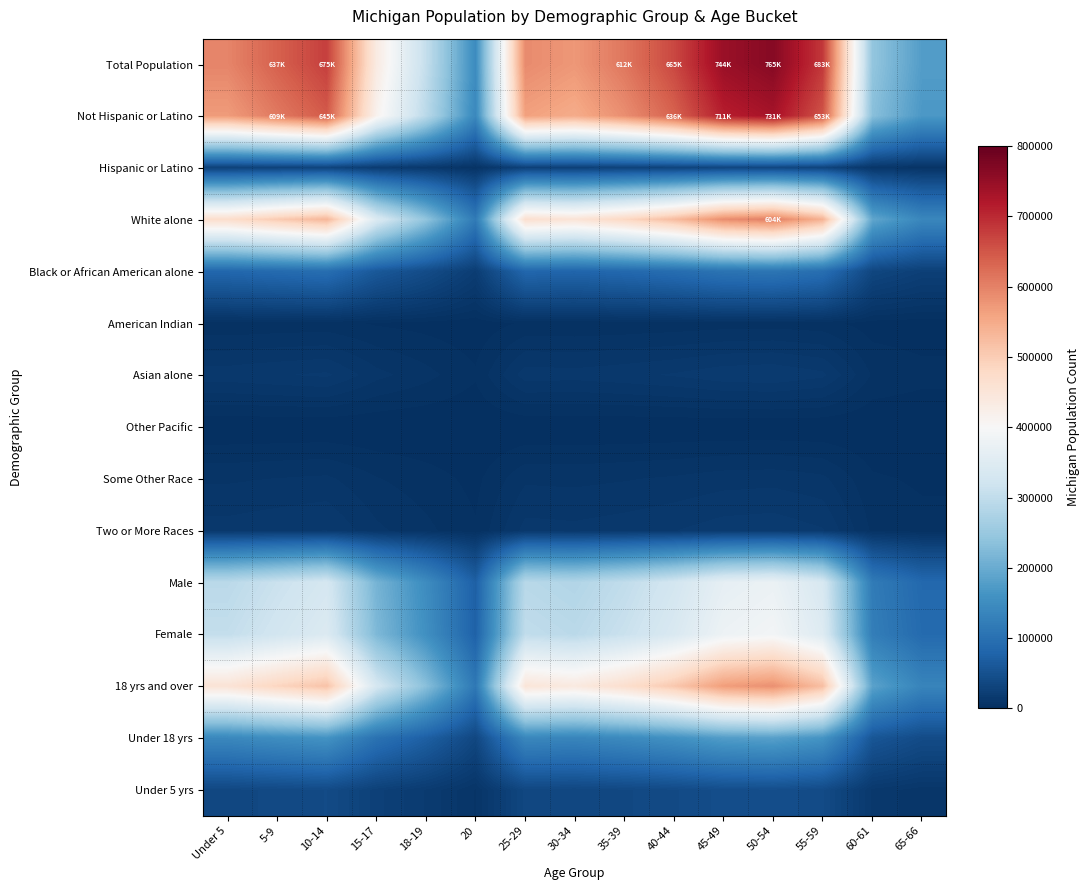

Reading right to left, list all the values displayed in this chart.

Total Population: 65-66=177313.0	60-61=243067.0	55-59=683186.0	50-54=765452.0	45-49=744581.0	40-44=665481.0	35-39=612493.0	30-34=574566.0	25-29=589583.0	20=149350.0	18-19=304817.0	15-17=434782.0	10-14=675216.0	5-9=637784.0	Under 5=596286.0
Not Hispanic or Latino: 65-66=169484.7	60-61=232335.7	55-59=653023.7	50-54=731657.7	45-49=711708.1	40-44=636100.3	35-39=585451.7	30-34=549199.2	25-29=563553.2	20=142756.3	18-19=291359.5	15-17=415586.6	10-14=645405.5	5-9=609626.1	Under 5=569960.3
Hispanic or Latino: 65-66=7828.3	60-61=10731.3	55-59=30162.3	50-54=33794.3	45-49=32872.9	40-44=29380.7	35-39=27041.3	30-34=25366.8	25-29=26029.8	20=6593.7	18-19=13457.5	15-17=19195.4	10-14=29810.5	5-9=28157.9	Under 5=26325.7
White alone: 65-66=139988.4	60-61=191901.1	55-59=539374.4	50-54=604323.3	45-49=587845.7	40-44=525396.3	35-39=483562.4	30-34=453619.1	25-29=465475.0	20=117911.6	18-19=240652.6	15-17=343259.8	10-14=533082.1	5-9=503529.6	Under 5=470767.0
Black or African American alone: 65-66=25122.6	60-61=34438.9	55-59=96797.1	50-54=108452.9	45-49=105495.8	40-44=94288.6	35-39=86781.0	30-34=81407.3	25-29=83535.0	20=21160.6	18-19=43187.9	15-17=61602.0	10-14=95667.9	5-9=90364.3	Under 5=84484.7
American Indian: 65-66=1112.4	60-61=1524.9	55-59=4286.1	50-54=4802.2	45-49=4671.3	40-44=4175.0	35-39=3842.6	30-34=3604.7	25-29=3698.9	20=937.0	18-19=1912.3	15-17=2727.7	10-14=4236.1	5-9=4001.3	Under 5=3740.9
Asian alone: 65-66=4273.3	60-61=5858.0	55-59=16465.0	50-54=18447.6	45-49=17944.6	40-44=16038.3	35-39=14761.3	30-34=13847.2	25-29=14209.1	20=3599.4	18-19=7346.2	15-17=10478.4	10-14=16272.9	5-9=15370.8	Under 5=14370.7
Other Pacific: 65-66=46.7	60-61=64.0	55-59=180.0	50-54=201.7	45-49=196.2	40-44=175.3	35-39=161.4	30-34=151.4	25-29=155.3	20=39.3	18-19=80.3	15-17=114.6	10-14=177.9	5-9=168.0	Under 5=157.1
Some Other Race: 65-66=2637.7	60-61=3615.9	55-59=10163.1	50-54=11386.9	45-49=11076.4	40-44=9899.7	35-39=9111.4	30-34=8547.2	25-29=8770.6	20=2221.7	18-19=4534.5	15-17=6467.8	10-14=10044.5	5-9=9487.7	Under 5=8870.3
Two or More Races: 65-66=4131.9	60-61=5664.2	55-59=15920.3	50-54=17837.4	45-49=17351.0	40-44=15507.7	35-39=14273.0	30-34=13389.1	25-29=13739.1	20=3480.3	18-19=7103.2	15-17=10131.7	10-14=15734.6	5-9=14862.3	Under 5=13895.3
Male: 65-66=86975.4	60-61=119229.0	55-59=335115.8	50-54=375468.8	45-49=365231.2	40-44=326431.1	35-39=300439.5	30-34=281835.6	25-29=289201.7	20=73259.0	18-19=149518.6	15-17=213268.9	10-14=331206.3	5-9=312845.2	Under 5=292489.7
Female: 65-66=90337.6	60-61=123838.0	55-59=348070.2	50-54=389983.2	45-49=379349.8	40-44=339049.9	35-39=312053.5	30-34=292730.4	25-29=300381.3	20=76091.0	18-19=155298.4	15-17=221513.1	10-14=344009.7	5-9=324938.8	Under 5=303796.3
18 yrs and over: 65-66=135260.3	60-61=185419.7	55-59=521157.2	50-54=583912.5	45-49=567991.4	40-44=507651.2	35-39=467230.2	30-34=438298.2	25-29=449753.7	20=113929.2	18-19=232524.6	15-17=331666.3	10-14=515077.4	5-9=486523.0	Under 5=454867.0
Under 18 yrs: 65-66=42052.7	60-61=57647.3	55-59=162028.8	50-54=181539.5	45-49=176589.6	40-44=157829.8	35-39=145262.8	30-34=136267.8	25-29=139829.3	20=35420.8	18-19=72292.4	15-17=103115.7	10-14=160138.6	5-9=151261.0	Under 5=141419.0
Under 5 yrs: 65-66=10697.4	60-61=14664.4	55-59=41217.0	50-54=46180.2	45-49=44921.0	40-44=40148.9	35-39=36952.1	30-34=34663.9	25-29=35569.9	20=9010.4	18-19=18389.8	15-17=26230.7	10-14=40736.2	5-9=38477.9	Under 5=35974.3